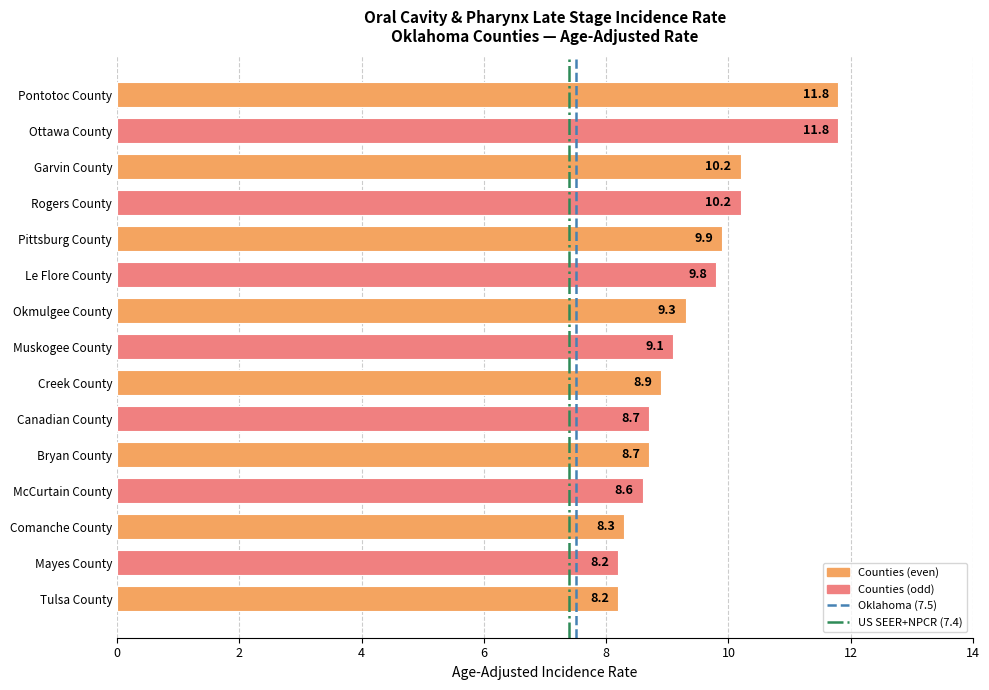

What is the maximum value shown in the chart?

11.8